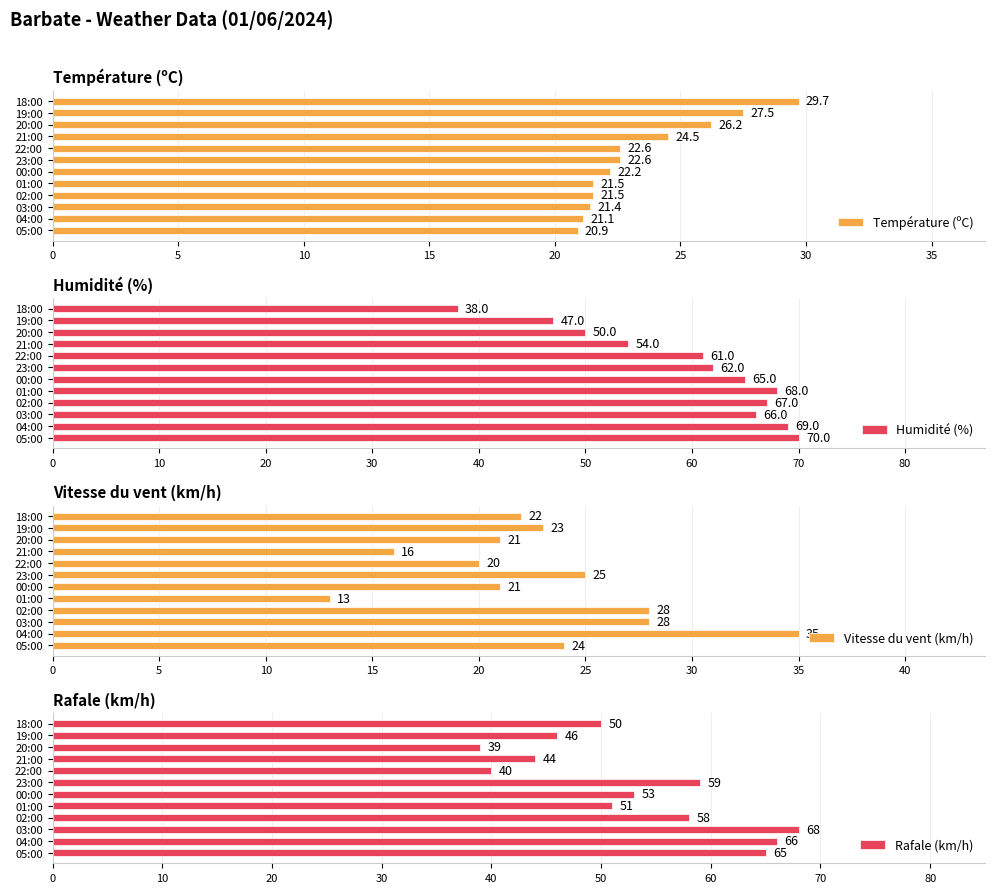

What is the difference between the Température (ºC) values at 00:00 and 23:00?

0.4